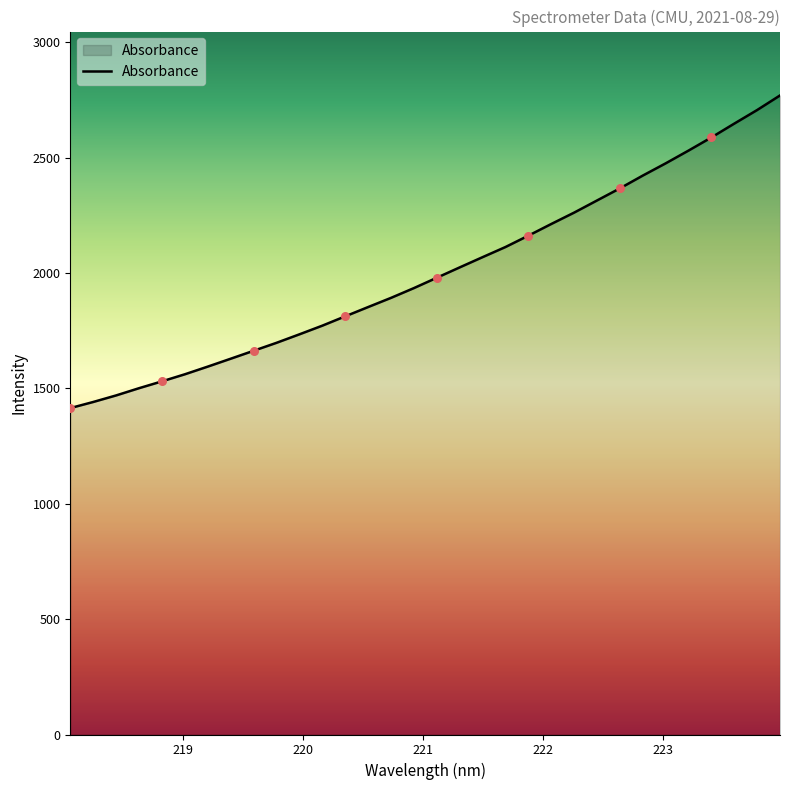

What is the difference between the maximum and minimum values?

1355.3